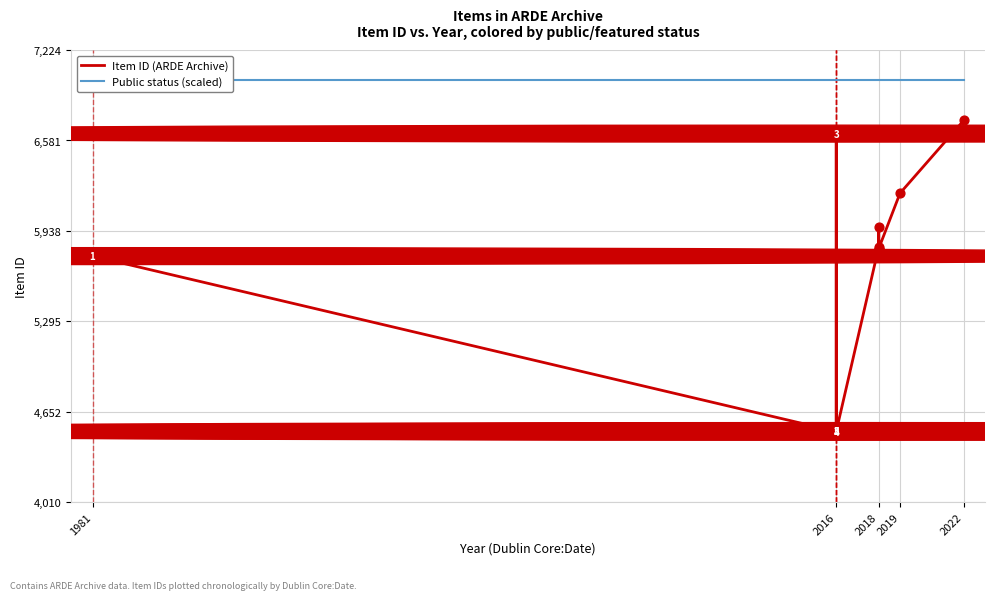

What are all the series names shown in the legend?

Item ID (ARDE Archive), Public status (scaled)